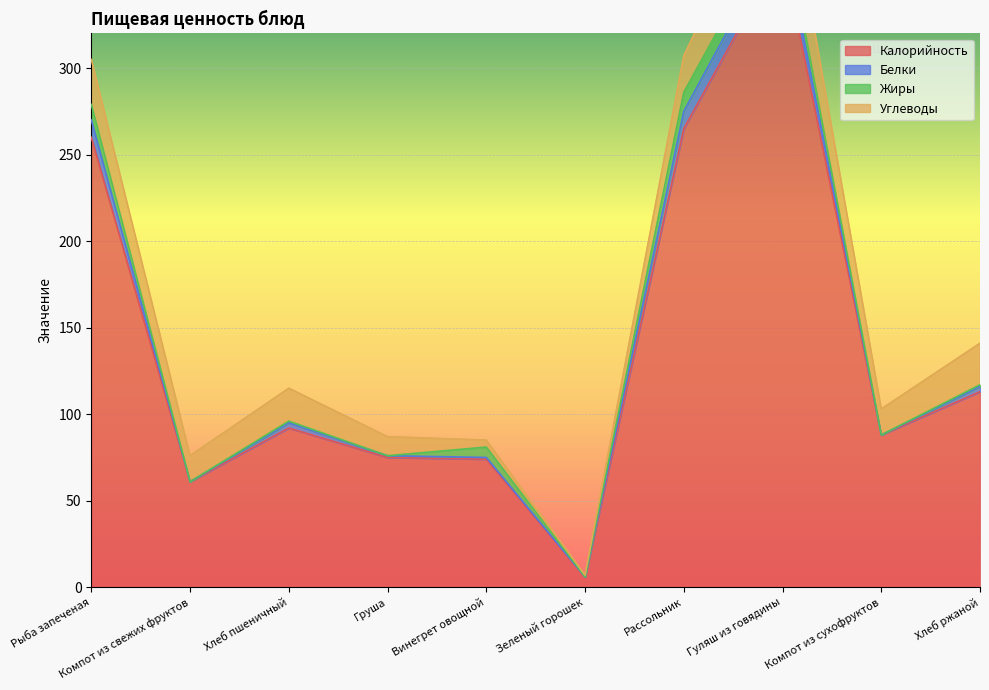

Is the value of Жиры at Рыба запеченая greater than the value of Белки at Хлеб ржаной?

Yes